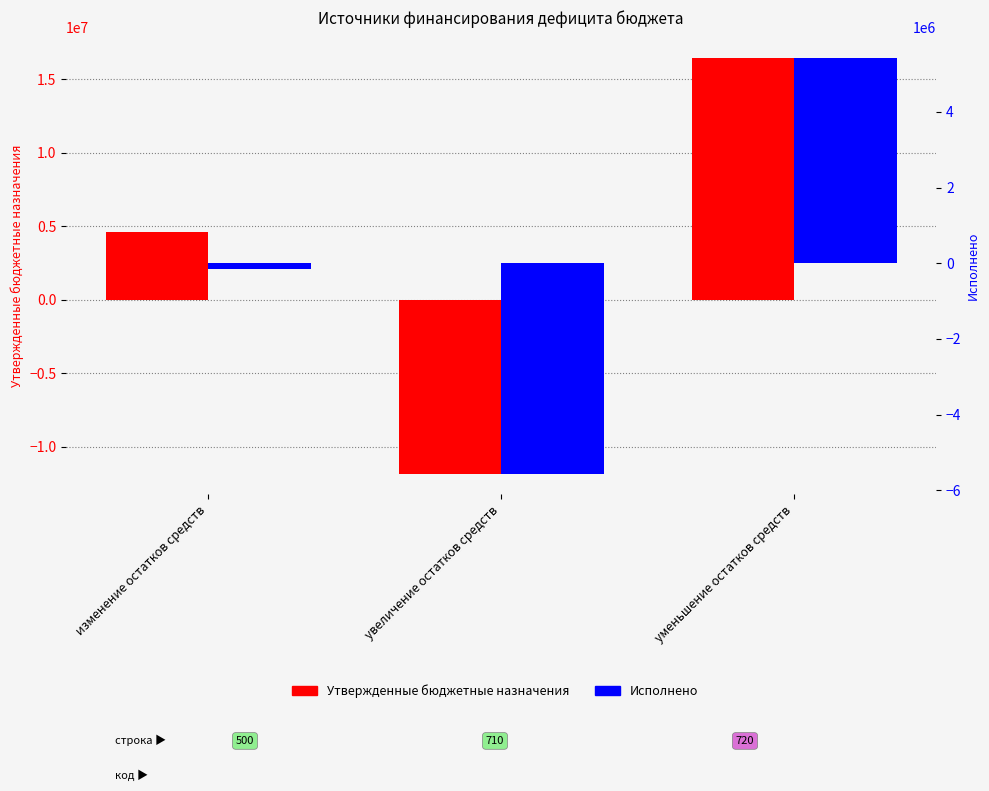

The Утвержденные бюджетные назначения series shows -4439109.6 at увеличение остатков средств. True or false?

False